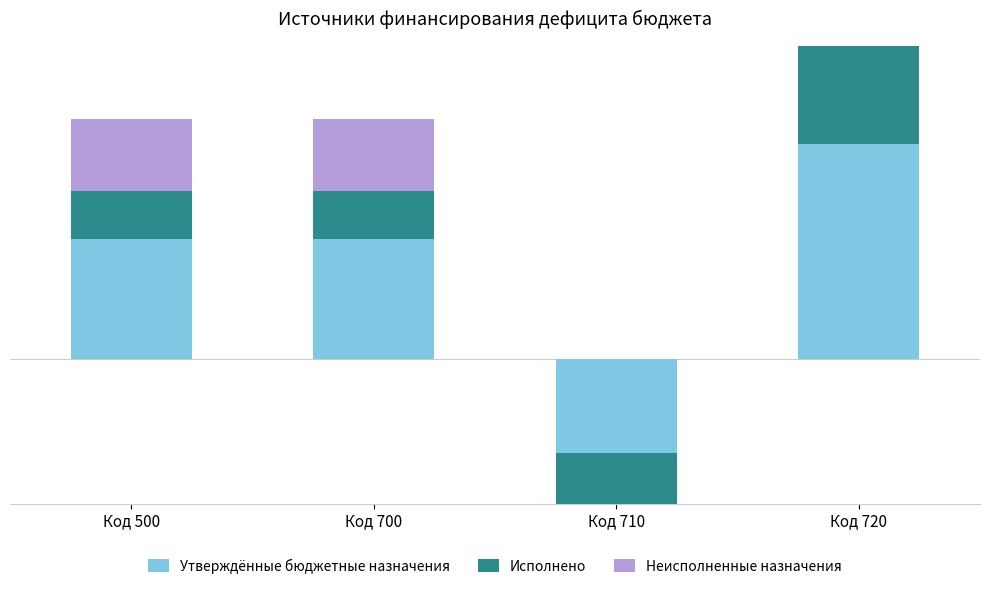

The value of Неисполненные назначения at Код 500 is 2551404.1. True or false?

True